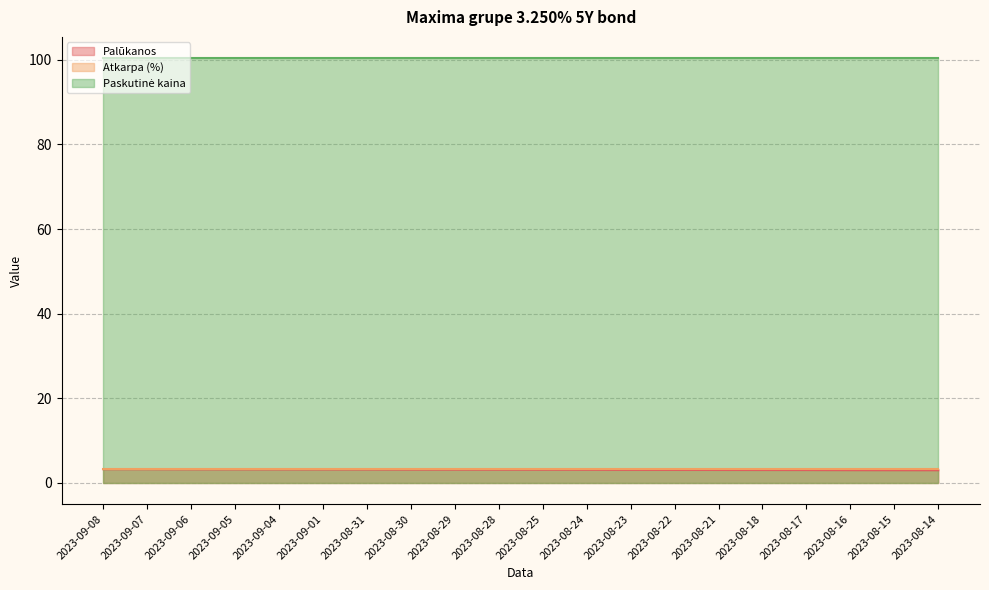

True or false: Paskutinė kaina has a value of 100.4 at 2023-08-21.

True